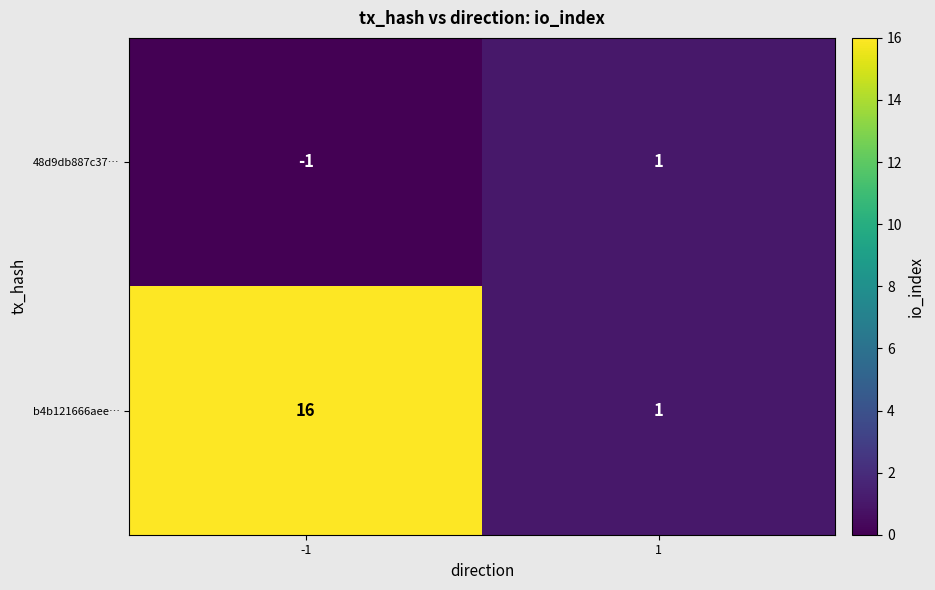

Reading right to left, extract all data points from this chart.

48d9db887c37…: 1=1	-1=-1
b4b121666aee…: 1=1	-1=16